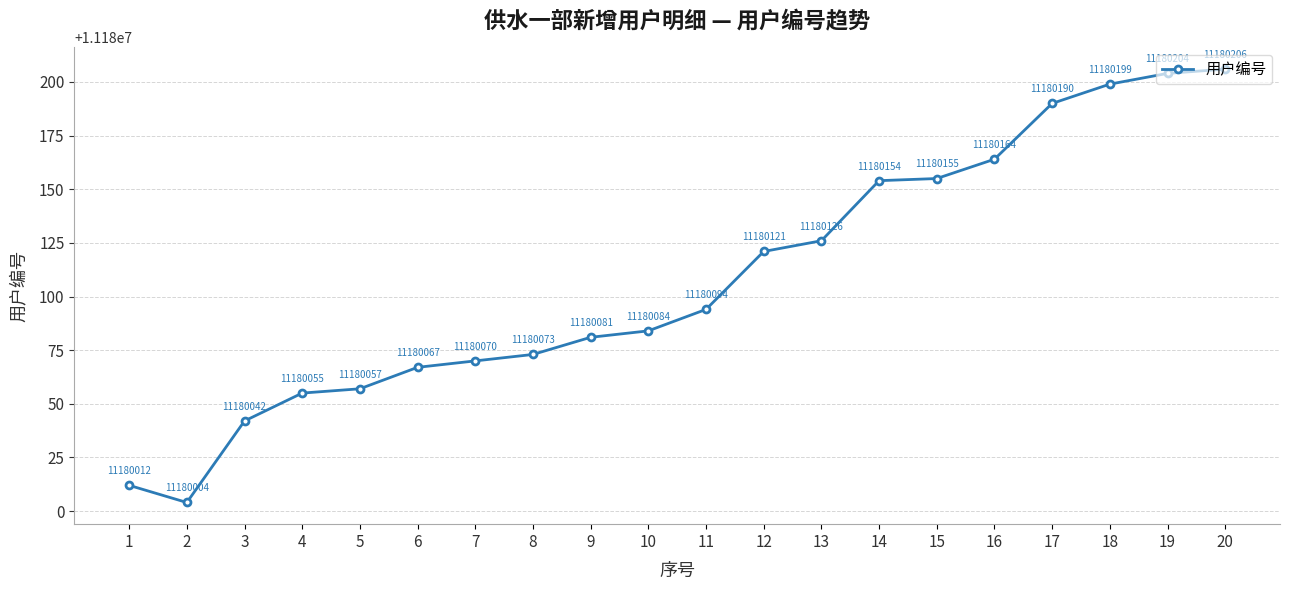

Reading left to right, list all the values displayed in this chart.

11180012	11180004	11180042	11180055	11180057	11180067	11180070	11180073	11180081	11180084	11180094	11180121	11180126	11180154	11180155	11180164	11180190	11180199	11180204	11180206